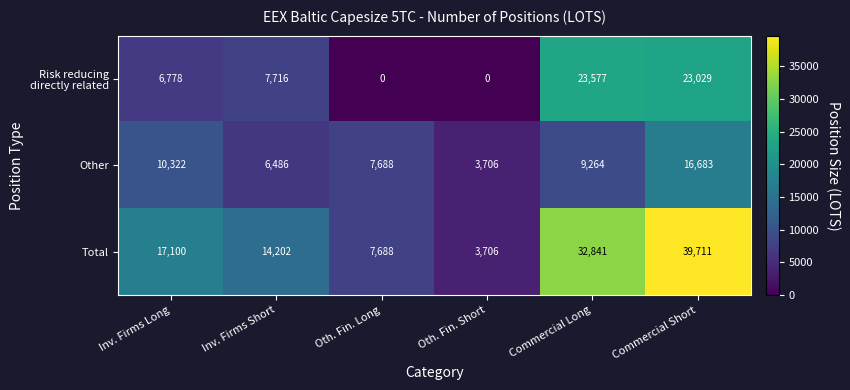

The Other series shows 8438 at Inv. Firms Short. True or false?

False